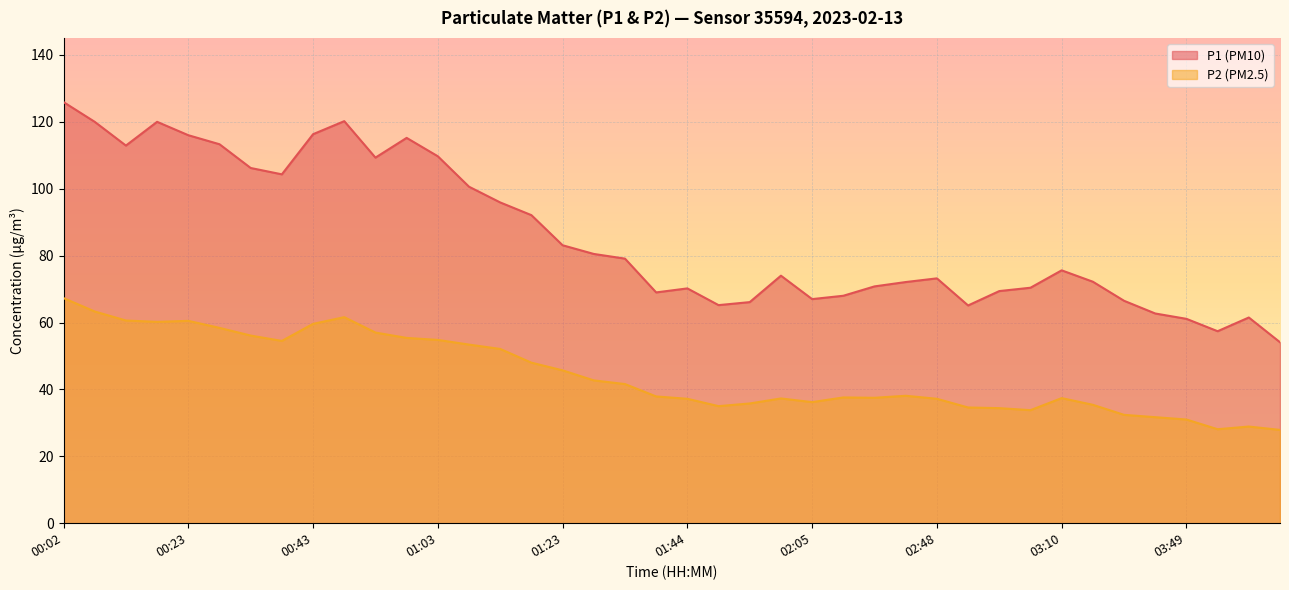

What are all the series names shown in the legend?

P1 (PM10), P2 (PM2.5)